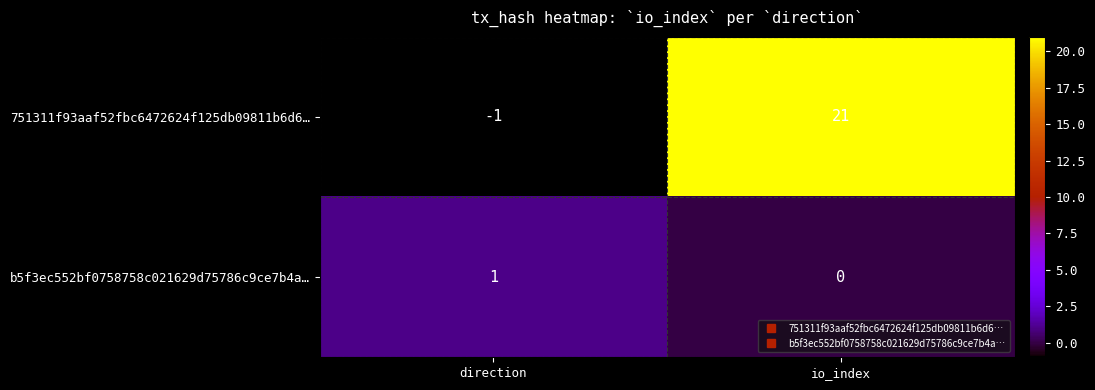

Reading left to right, extract all data points from this chart.

751311f93aaf52fbc6472624f125db09811b6d6…: direction=-1	io_index=21
b5f3ec552bf0758758c021629d75786c9ce7b4a…: direction=1	io_index=0